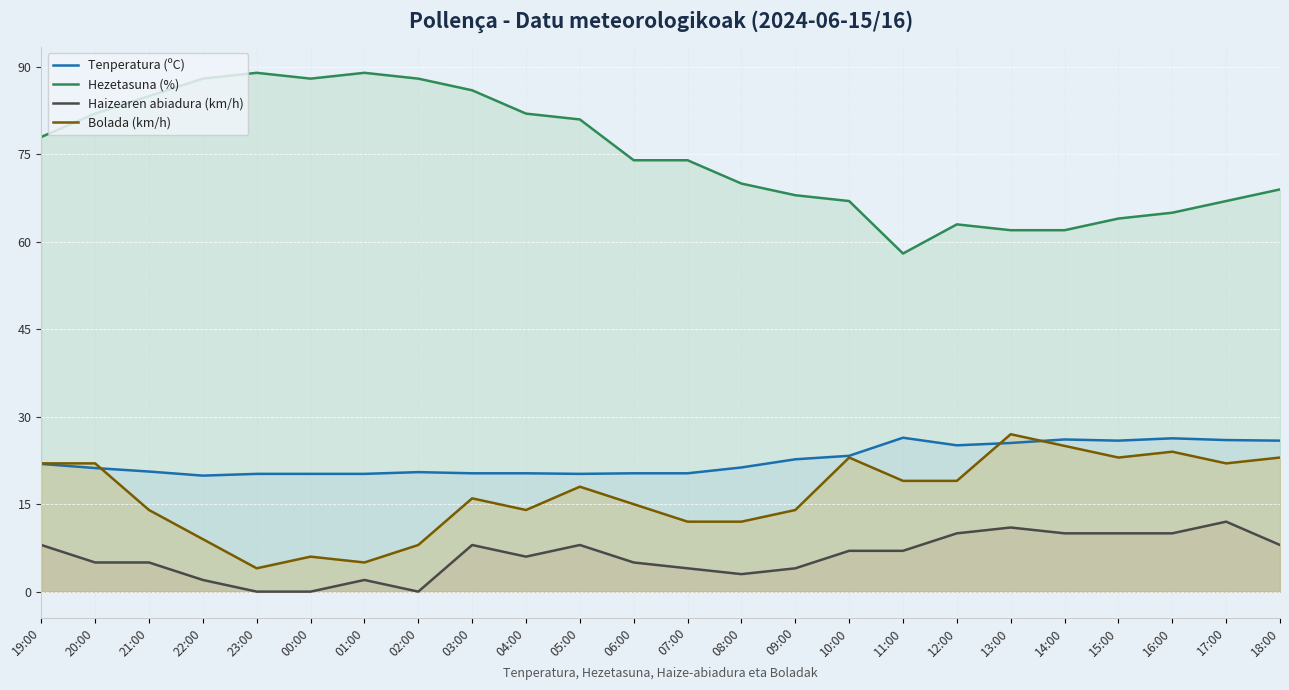

Which category has the lowest value across all series?

23:00